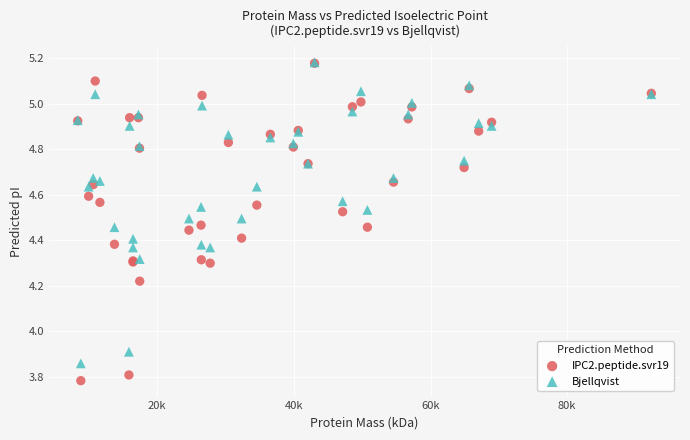

Which series has the widest spread of Y values?

IPC2.peptide.svr19